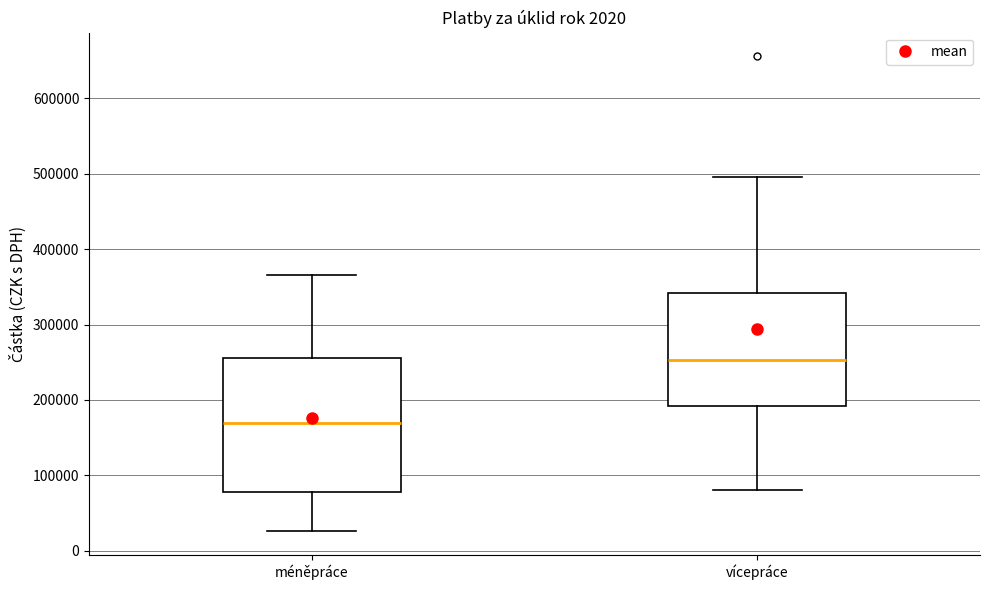

Reading left to right, transcribe this box plot: for each box, give where its median line is, the range the box spans, and where its two whiskers end, as read against the y-axis. The values are not printed on the chart, so give them approximately, as read against the axis.

méněpráce: median 170000, box 80000 to 260000, whiskers 30000 to 370000
vícepráce: median 250000, box 190000 to 340000, whiskers 80000 to 500000